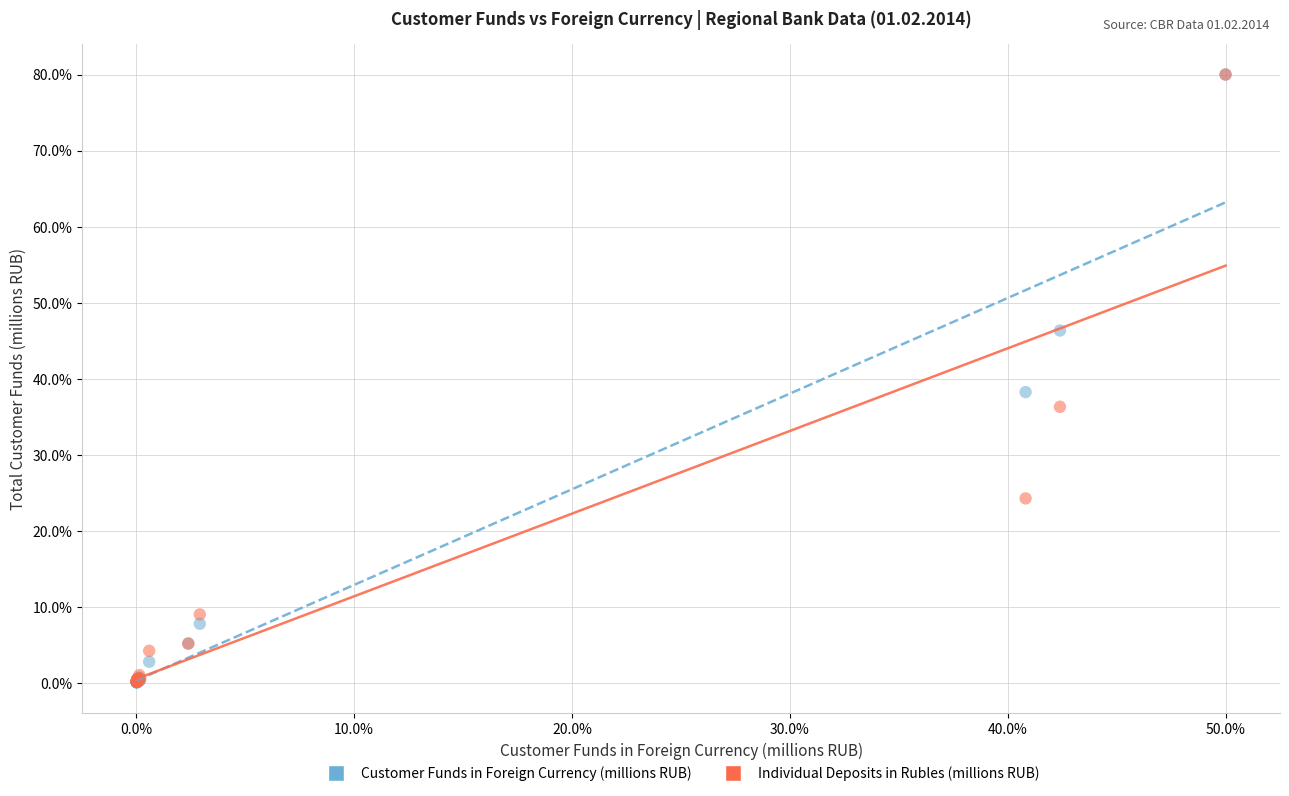

Across all series, what Y value is closest to 40?

38.3